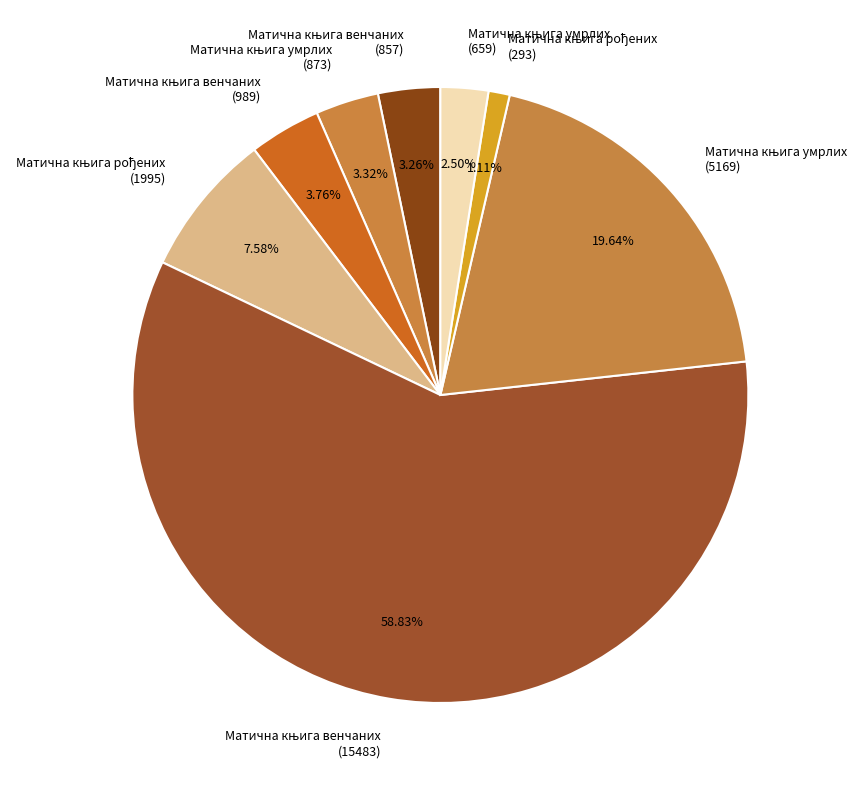

Is there a majority slice in this chart?

Yes